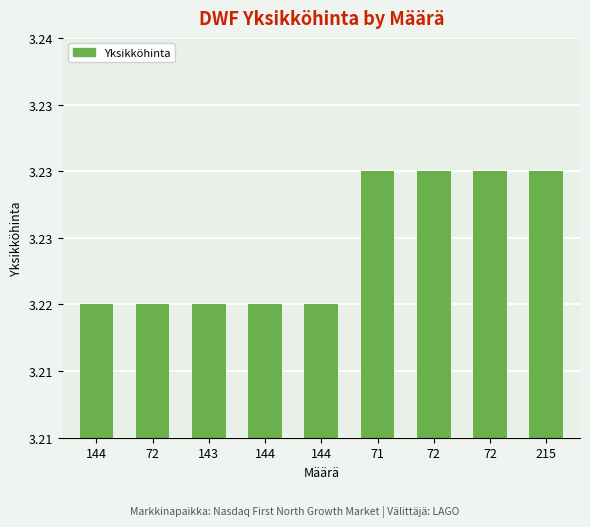

At which label is the value closest to 3?

144